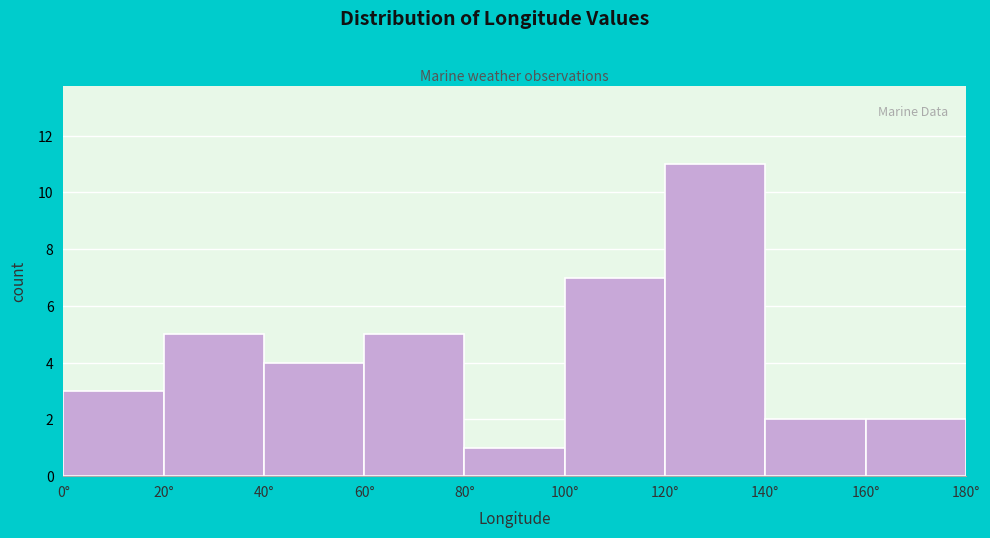

Which range on the x-axis has the tallest bar?

120 to 140